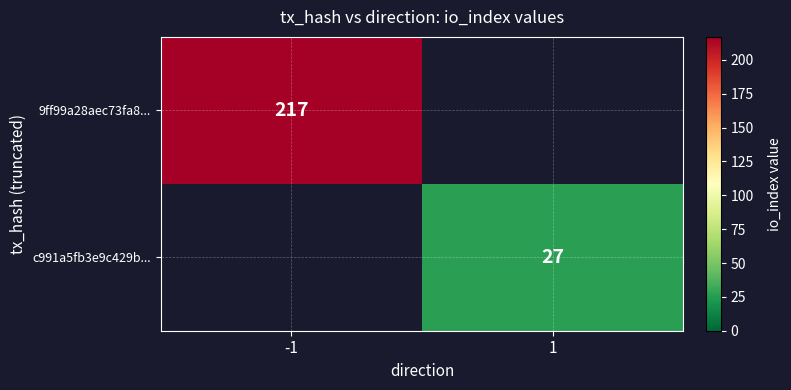

Is the value of 9ff99a28aec73fa8... at -1 greater than the value of c991a5fb3e9c429b... at 1?

Yes